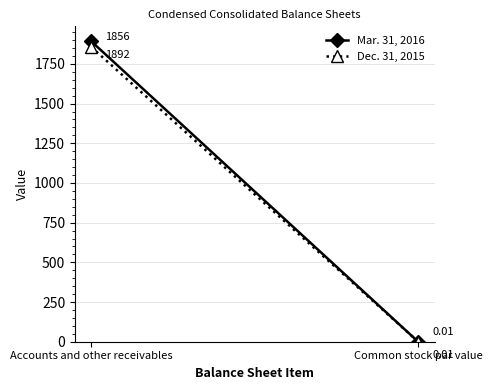

How many series are shown in this chart?

2